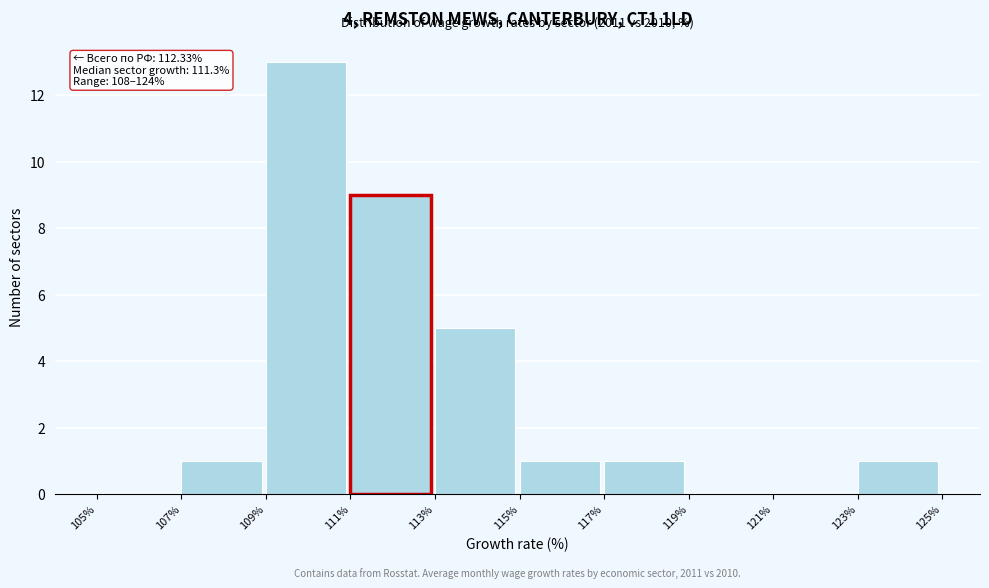

Which range on the x-axis has the tallest bar?

109% to 111%